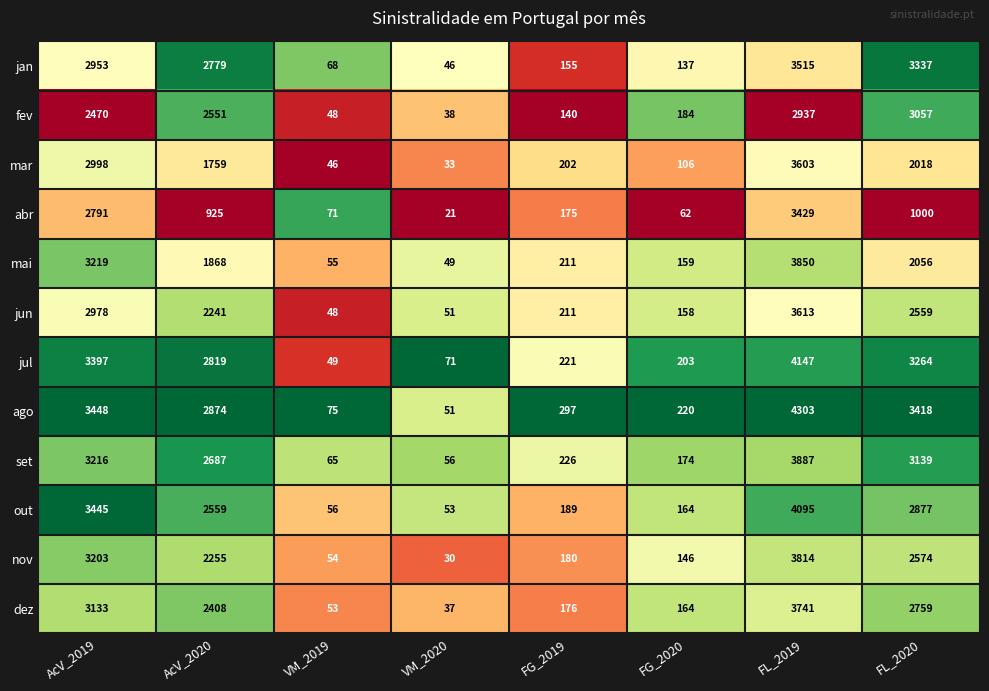

At which label does jul reach its minimum?

VM_2019